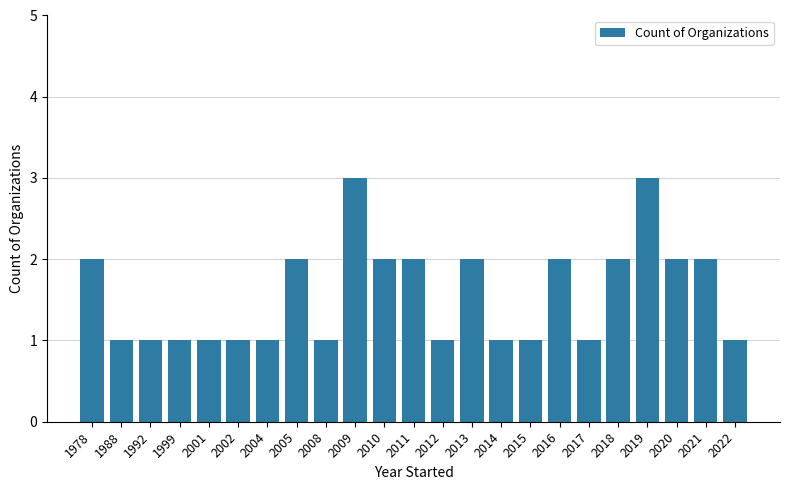

How many bars are there in total?

23